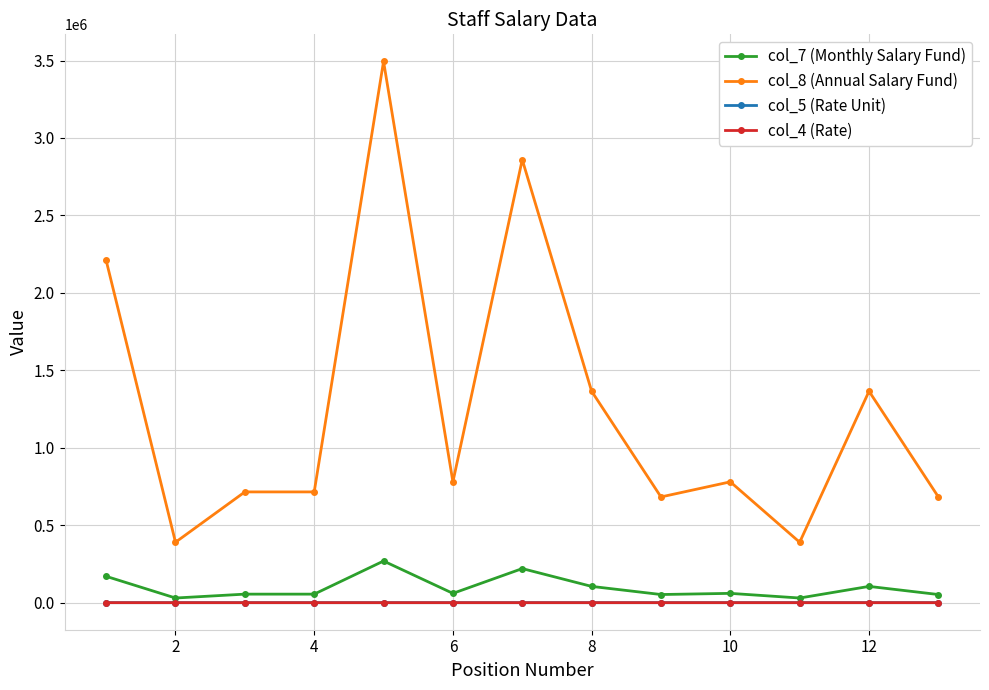

Which series has the largest range (max minus min)?

col_8 (Annual Salary Fund)